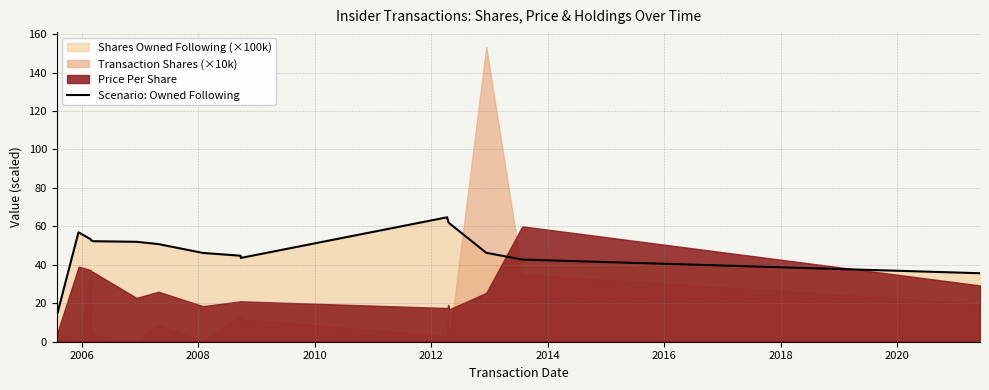

What is the lowest value of the Scenario: Owned Following series?

15.0